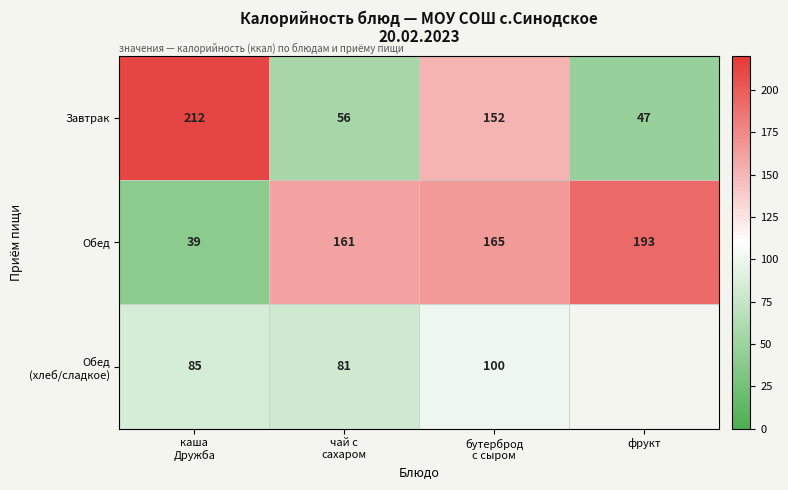

What is the difference between the second highest and second lowest values in the Обед series?

4